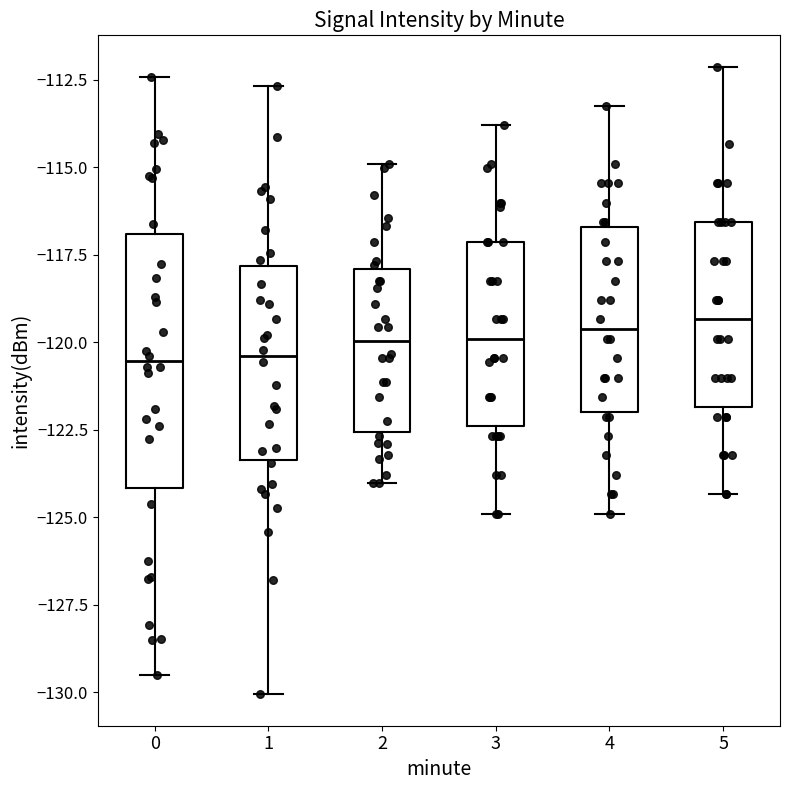

Where does the lower whisker of the box at x = 4 end on the y-axis? The values are not printed on the chart, so give them approximately, as read against the axis.

-125.0